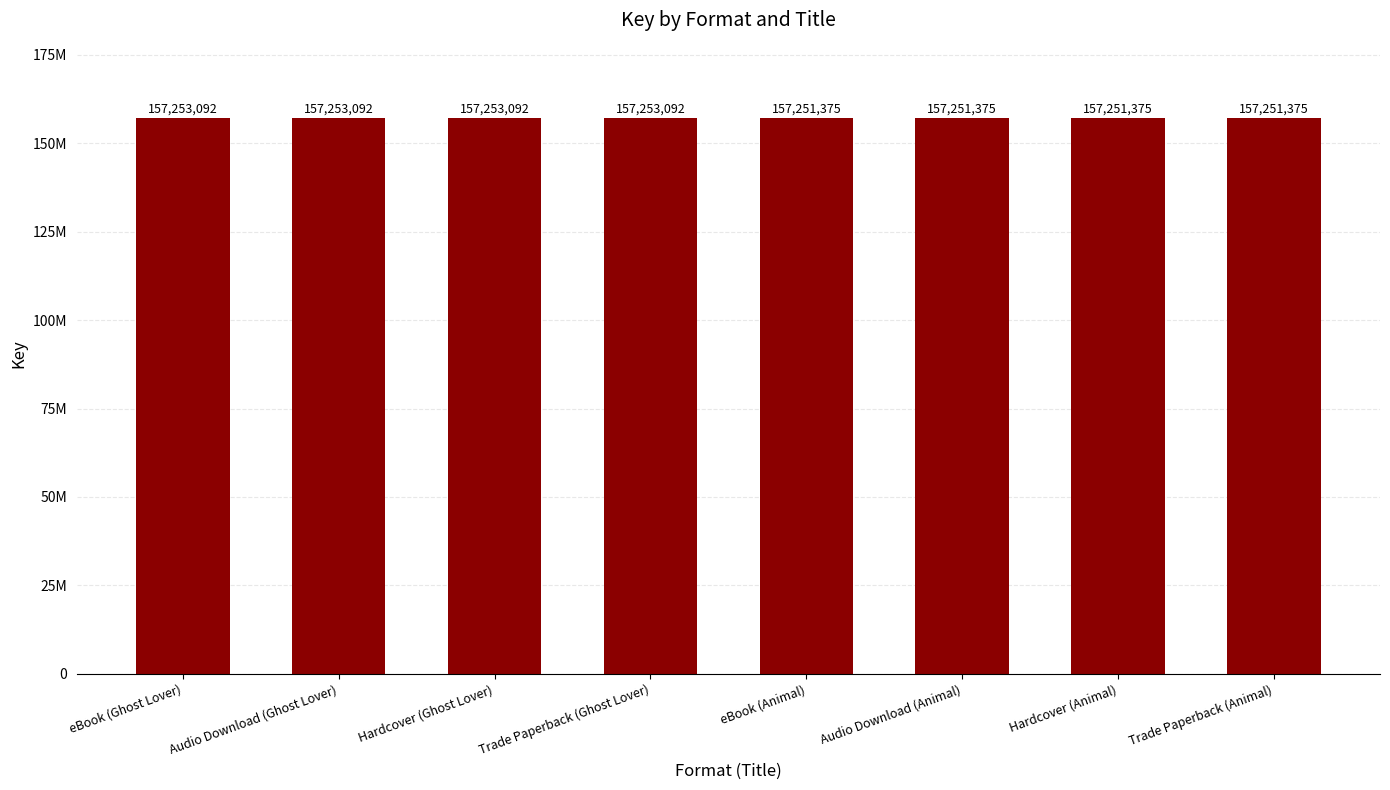

Between eBook (Animal) and Hardcover (Ghost Lover), which is larger?

Hardcover (Ghost Lover)